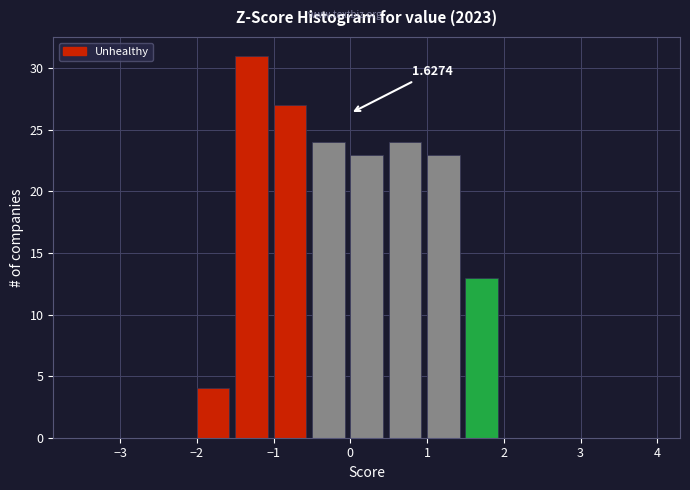

Which range on the x-axis has the tallest bar?

-1.5 to -1.0